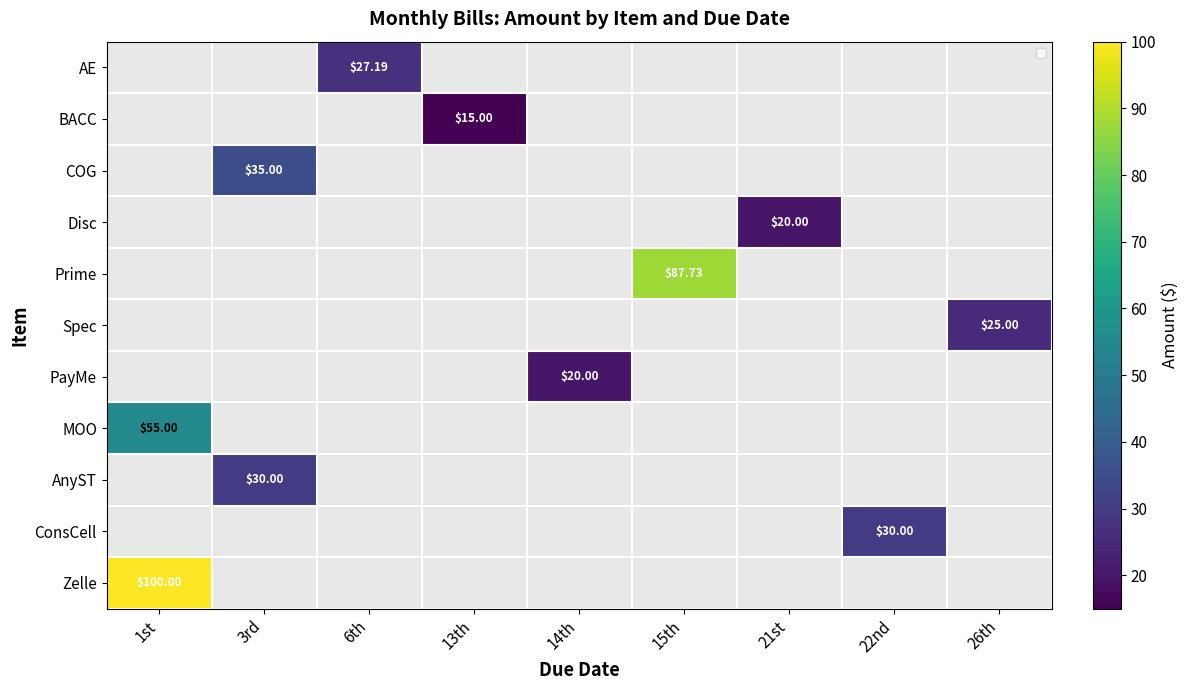

At which label does Zelle reach its minimum?

1st